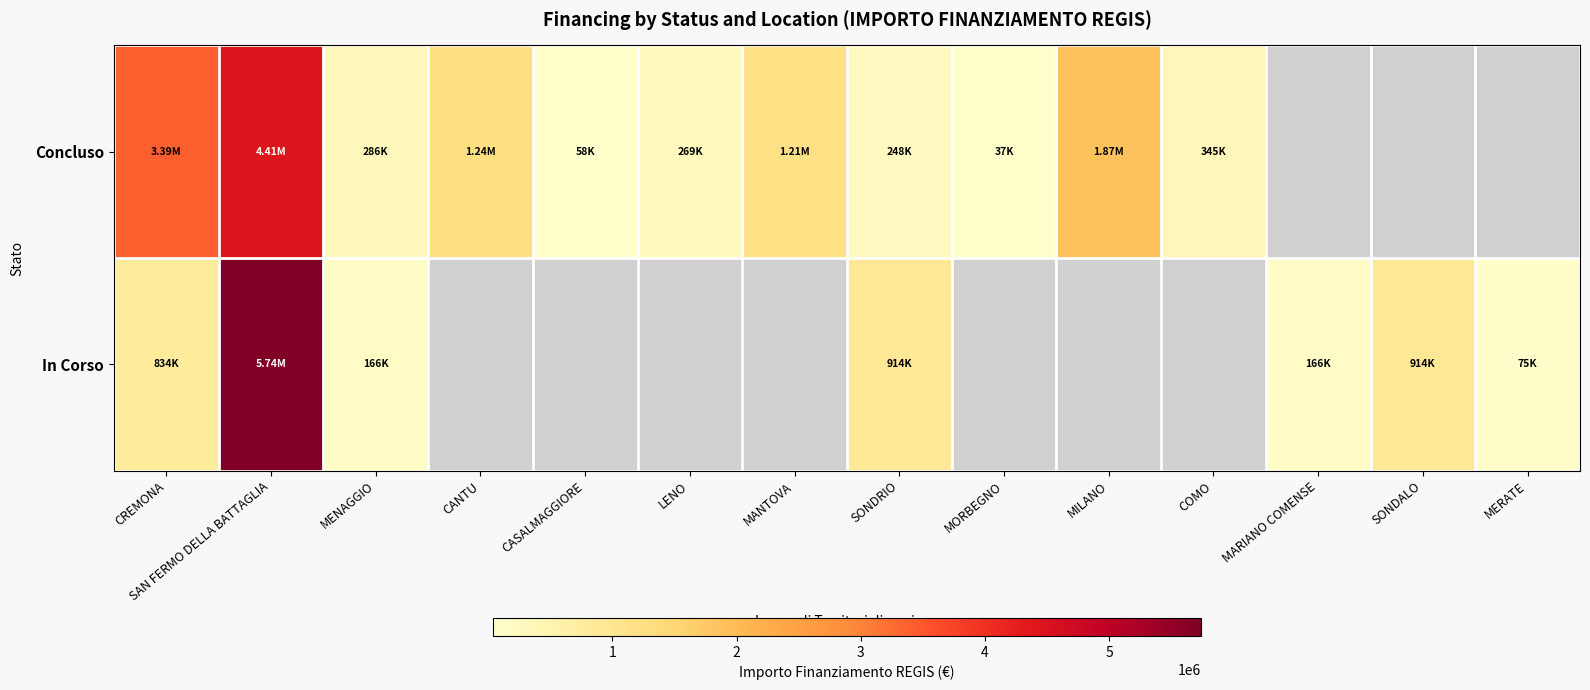

At which category is the sum across all series the highest?

SAN FERMO DELLA BATTAGLIA